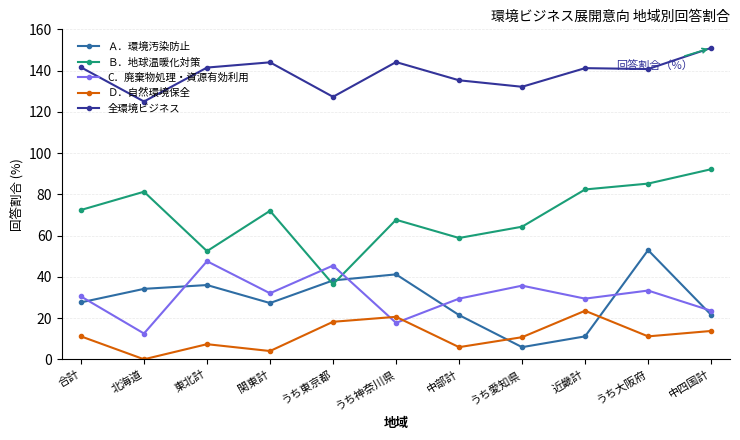

How many lines are shown in the chart?

5